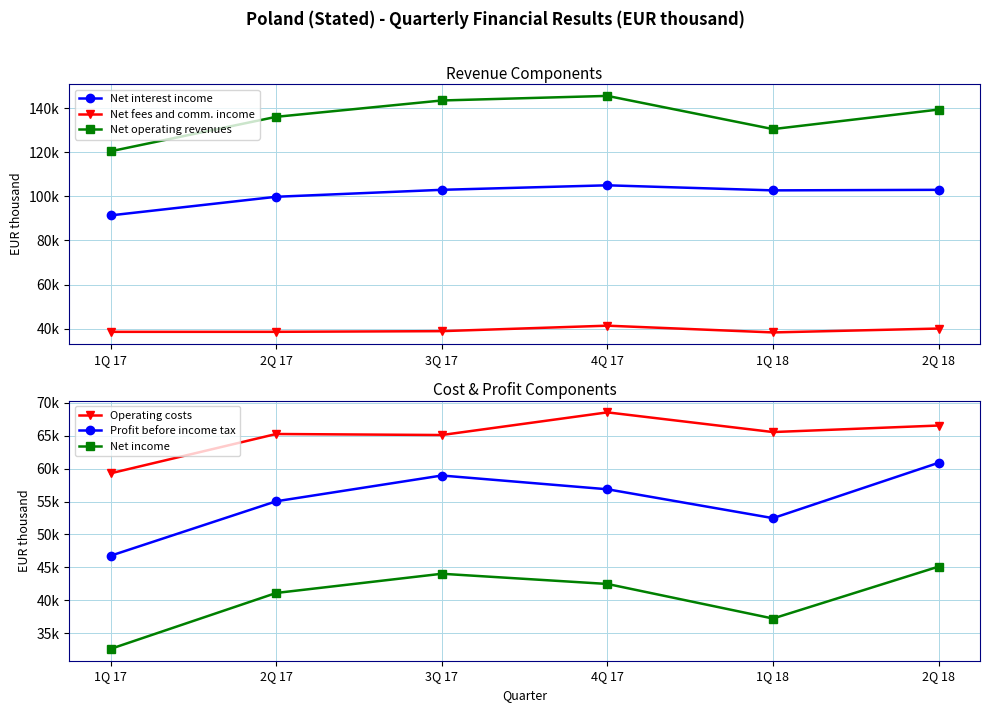

True or false: Operating costs and Net interest income intersect in this chart.

False